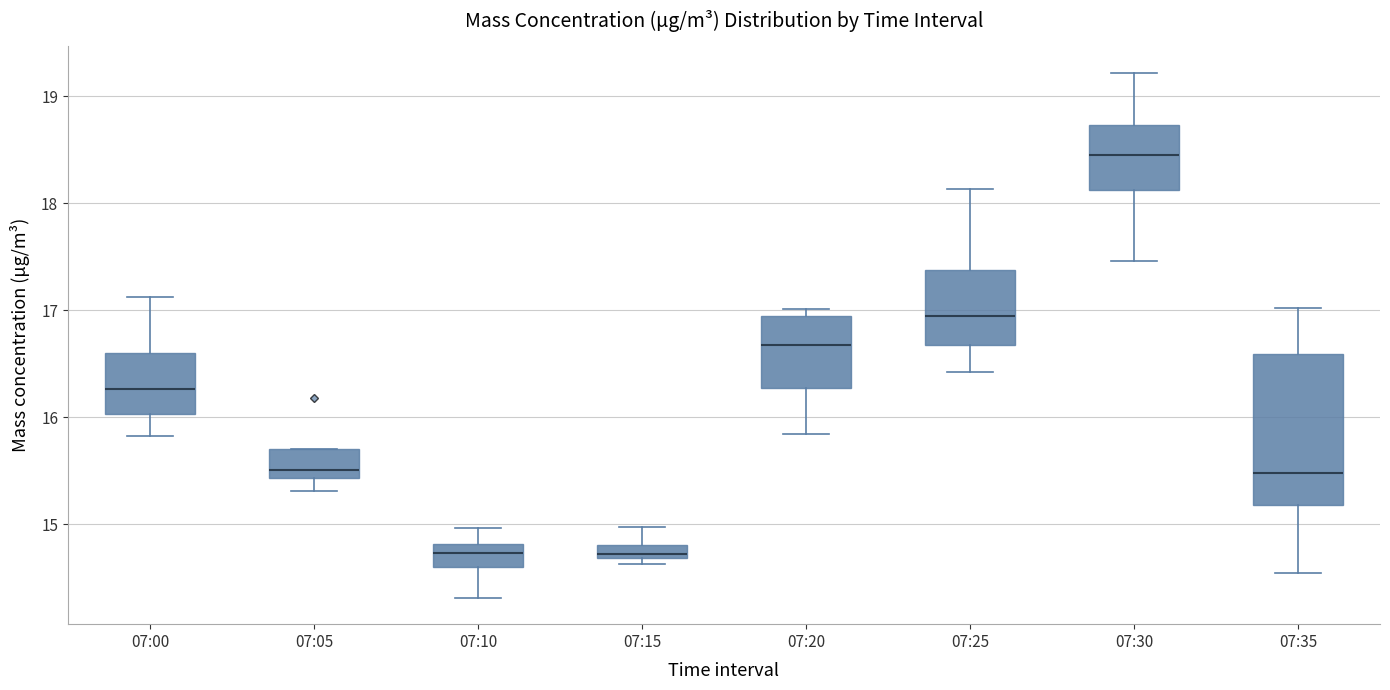

Comparing the boxes themselves (not the whiskers), which one is the tallest?

07:35